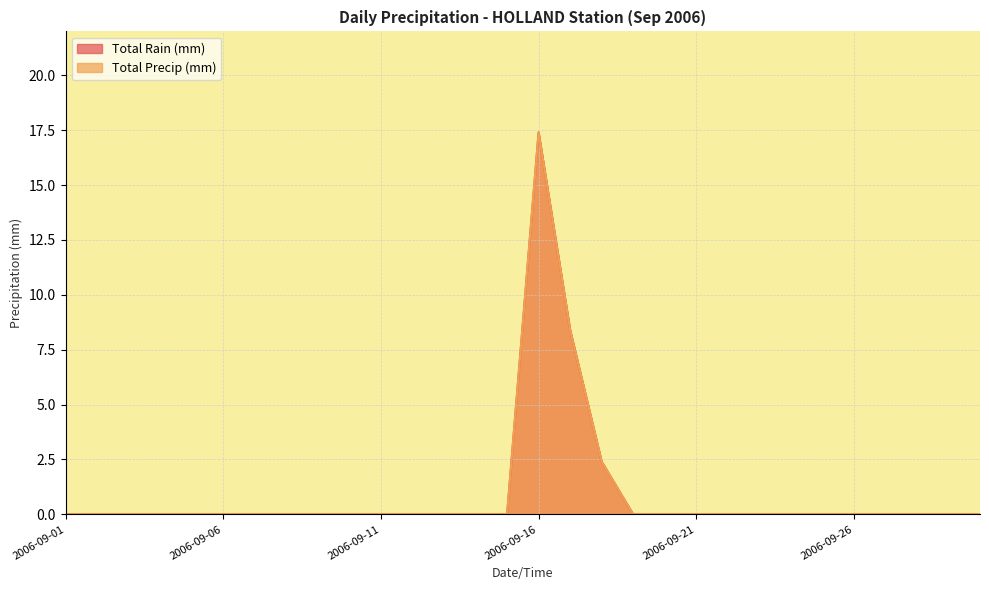

Which series has the largest total across all categories?

Total Rain (mm)